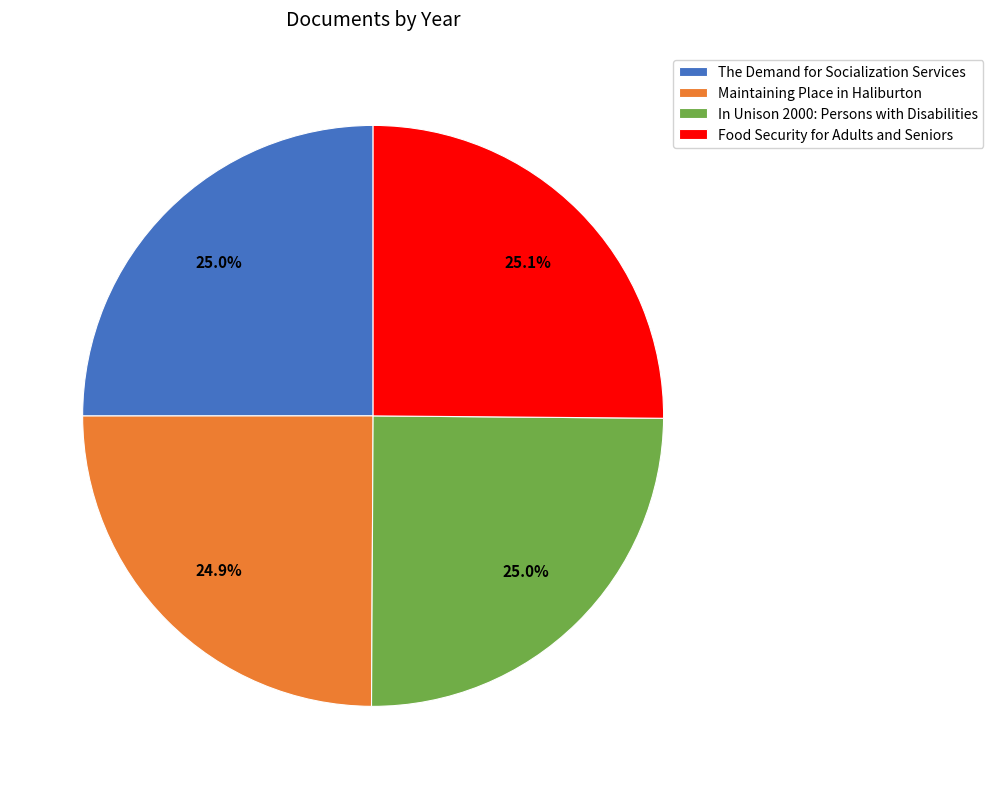

Is the sum of Food Security for Adults and Seniors and The Demand for Socialization Services greater than half?

Yes